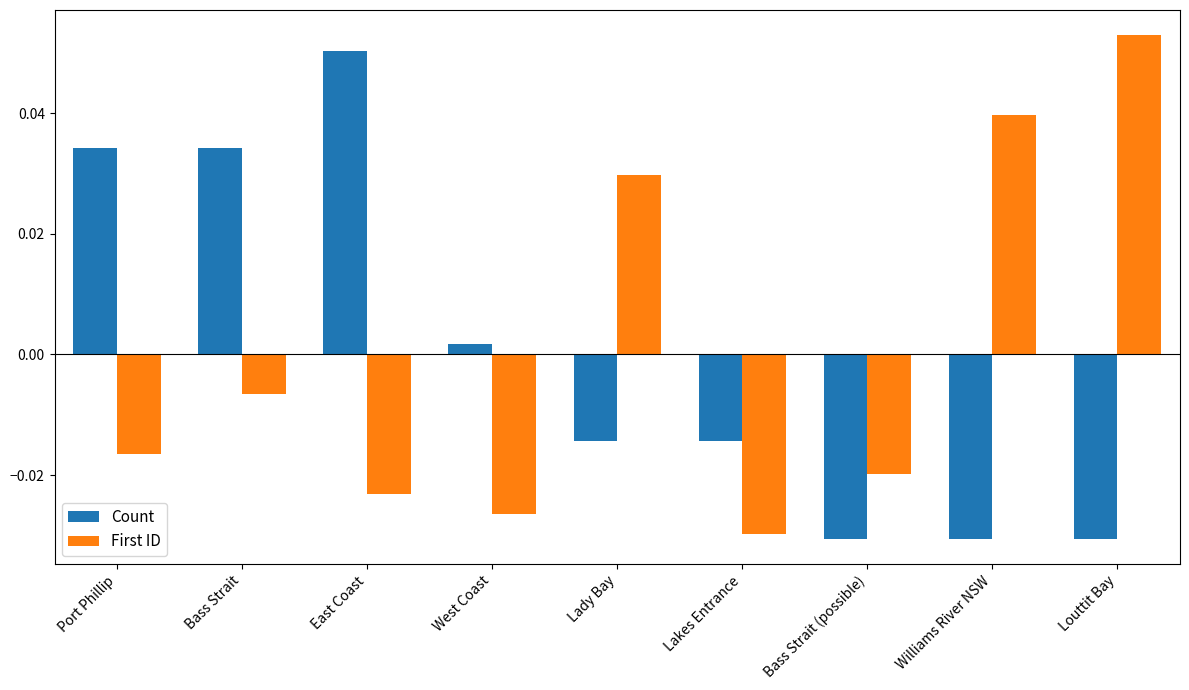

How many values in the First ID series are below 0?

6